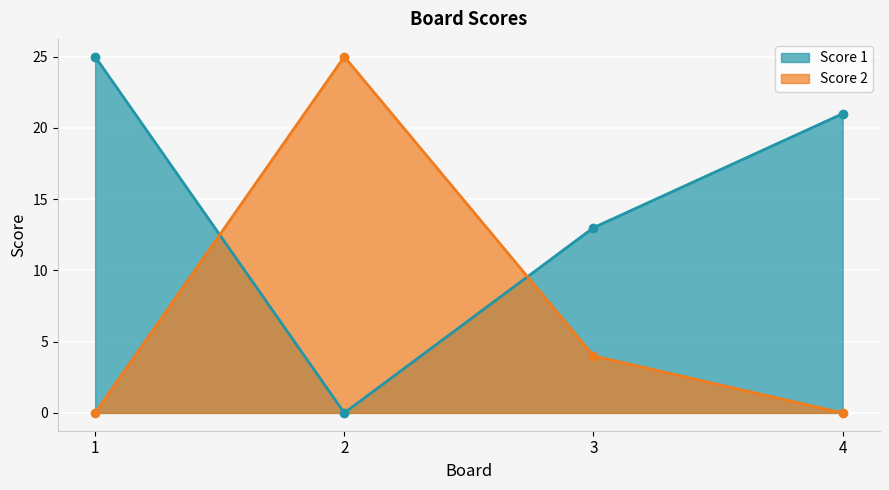

What is the value of the Score 1 point at the 3rd from the left?

13